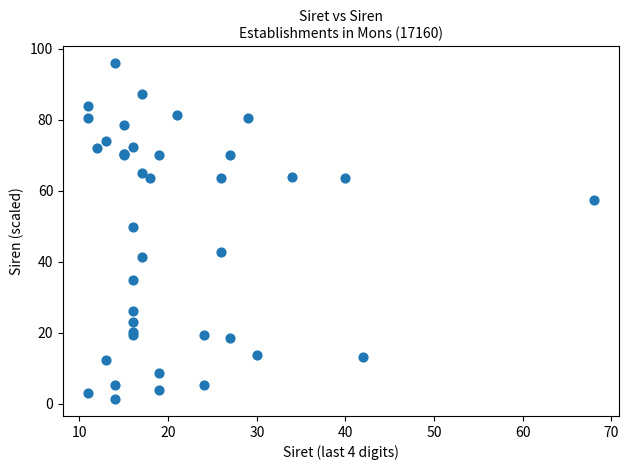

What Y value in the scatter plot is closest to 48?

49.7